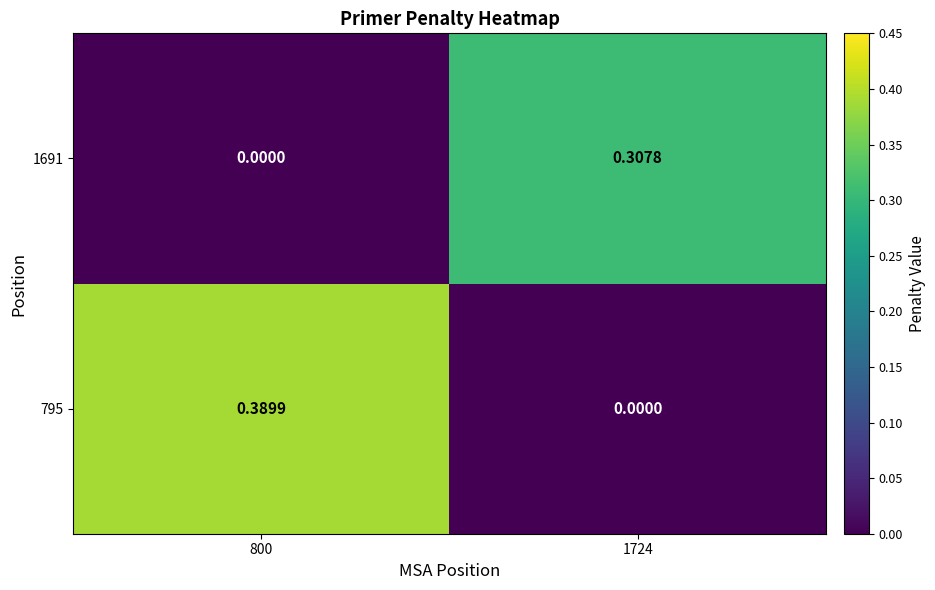

At how many categories does at least one series exceed 0?

2